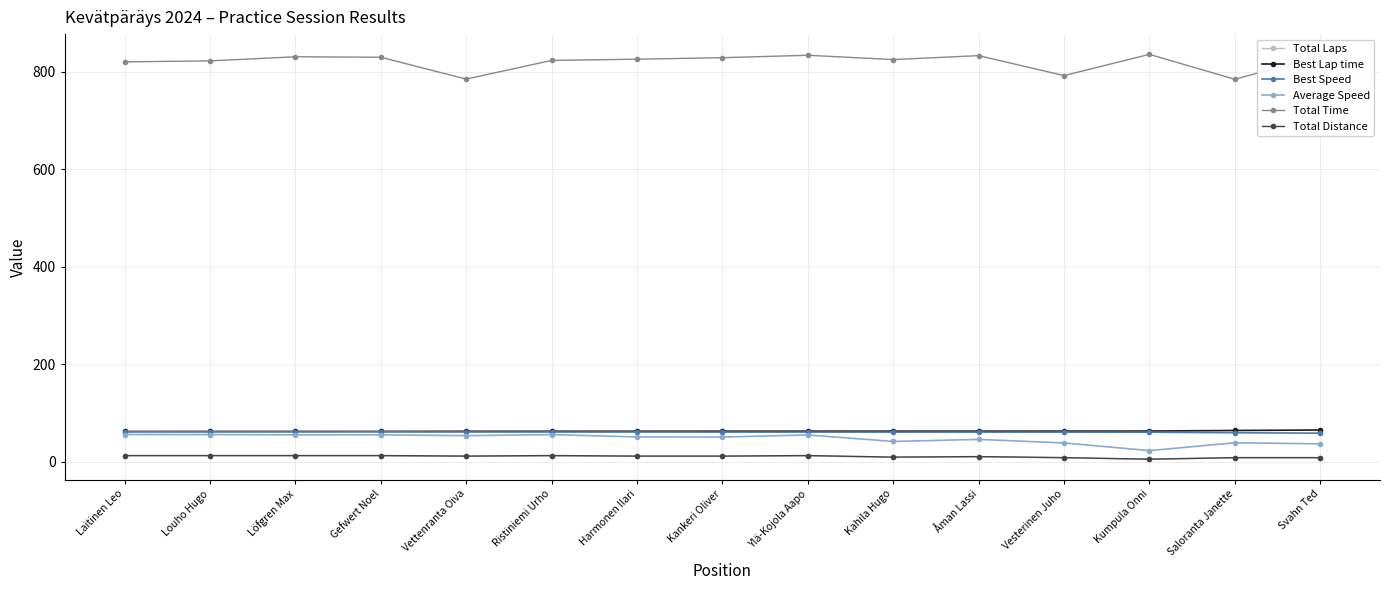

Which series has the widest spread of values?

Total Time